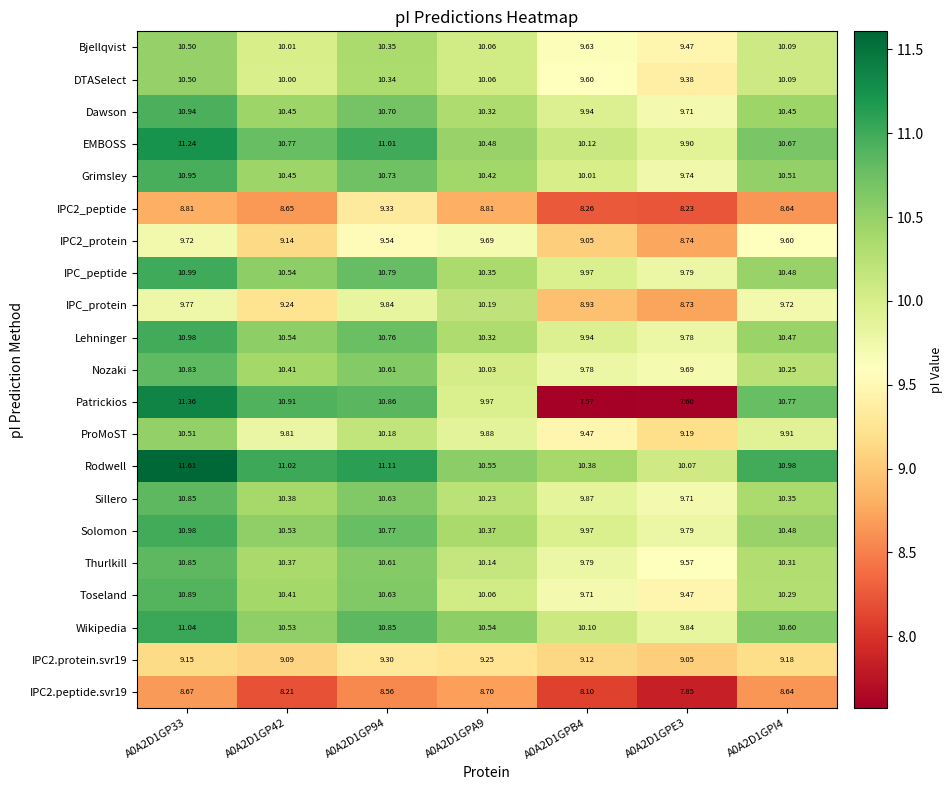

Which series has the largest total across all categories?

Rodwell